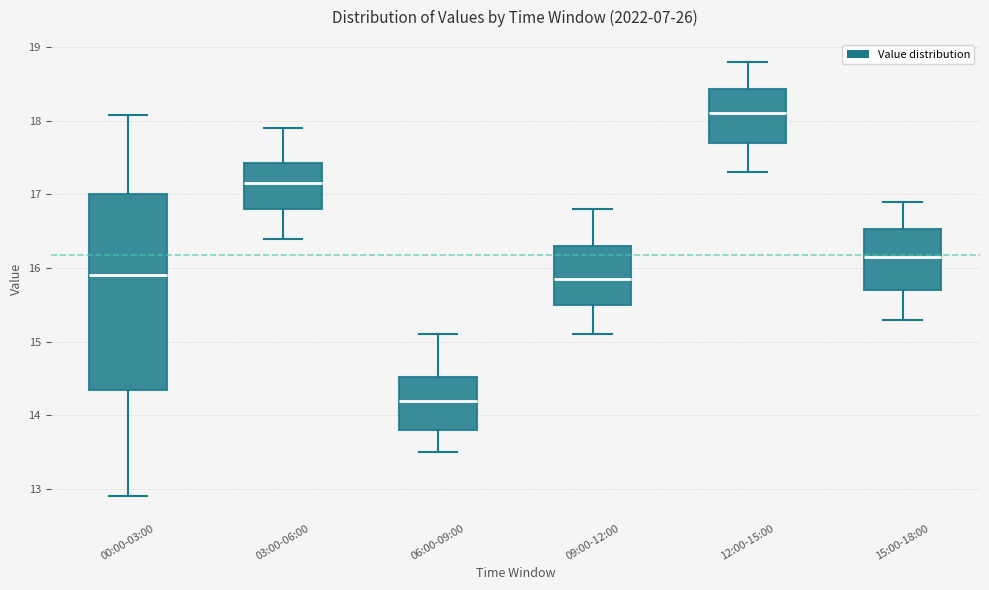

Reading left to right, transcribe this box plot: for each box, give where its median line is, the range the box spans, and where its two whiskers end, as read against the y-axis. The values are not printed on the chart, so give them approximately, as read against the axis.

00:00-03:00: median 15.9, box 14.3 to 17.0, whiskers 12.9 to 18.1
03:00-06:00: median 17.2, box 16.8 to 17.4, whiskers 16.4 to 17.9
06:00-09:00: median 14.2, box 13.8 to 14.5, whiskers 13.5 to 15.1
09:00-12:00: median 15.9, box 15.5 to 16.3, whiskers 15.1 to 16.8
12:00-15:00: median 18.1, box 17.7 to 18.4, whiskers 17.3 to 18.8
15:00-18:00: median 16.2, box 15.7 to 16.5, whiskers 15.3 to 16.9